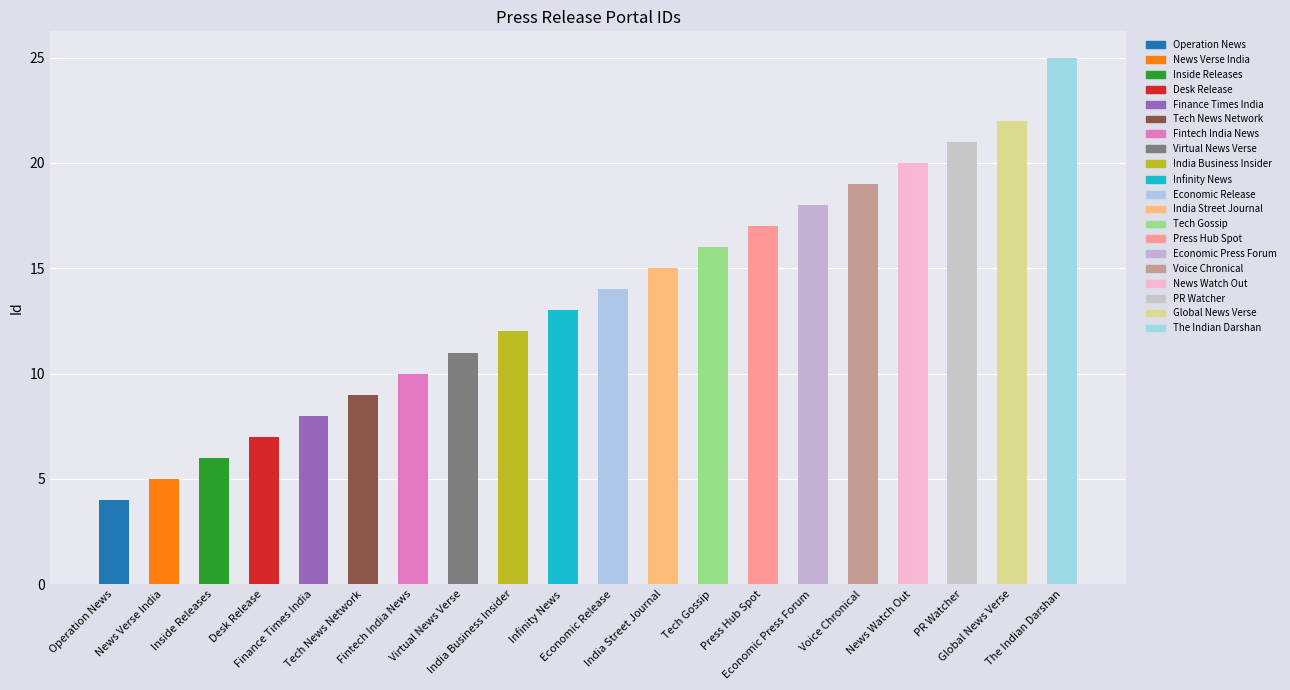

What is the ratio of the value at Operation News to the value at Fintech India News?

0.4